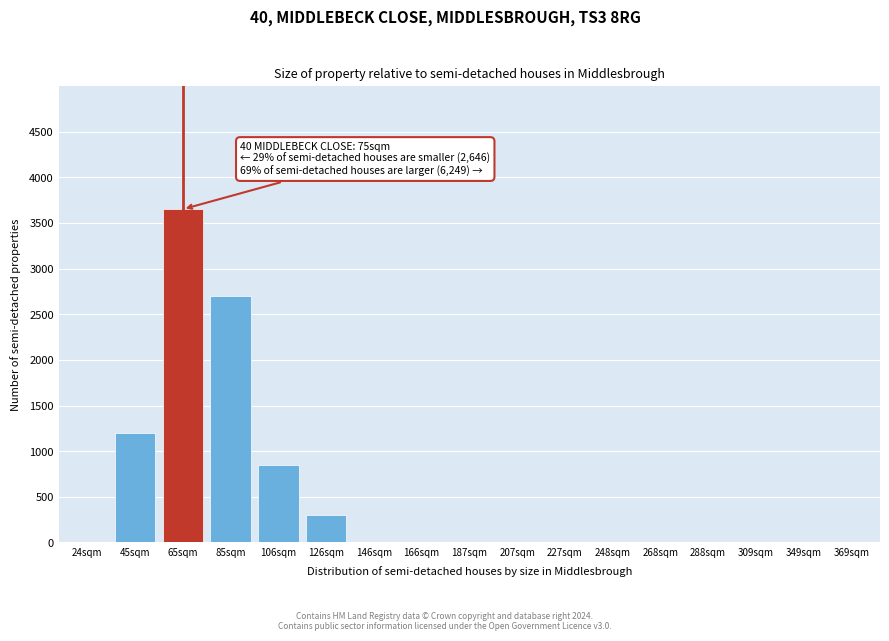

Reading left to right, list all the values displayed in this chart.

24sqm=0	45sqm=1200	65sqm=3650	85sqm=2700	106sqm=850	126sqm=300	146sqm=0	166sqm=0	187sqm=0	207sqm=0	227sqm=0	248sqm=0	268sqm=0	288sqm=0	309sqm=0	349sqm=0	369sqm=0